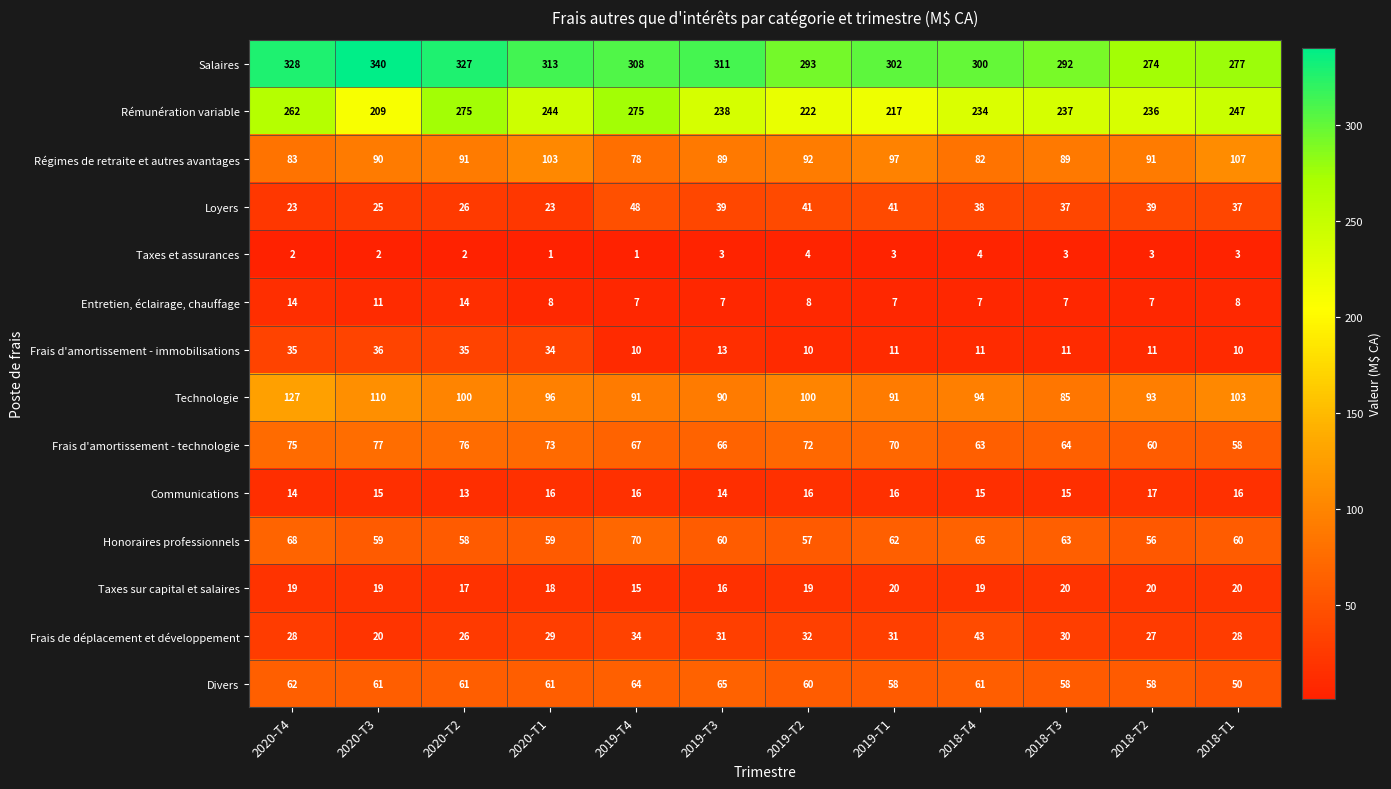

The value of Frais de déplacement et développement at 2019-T4 is 56. True or false?

False